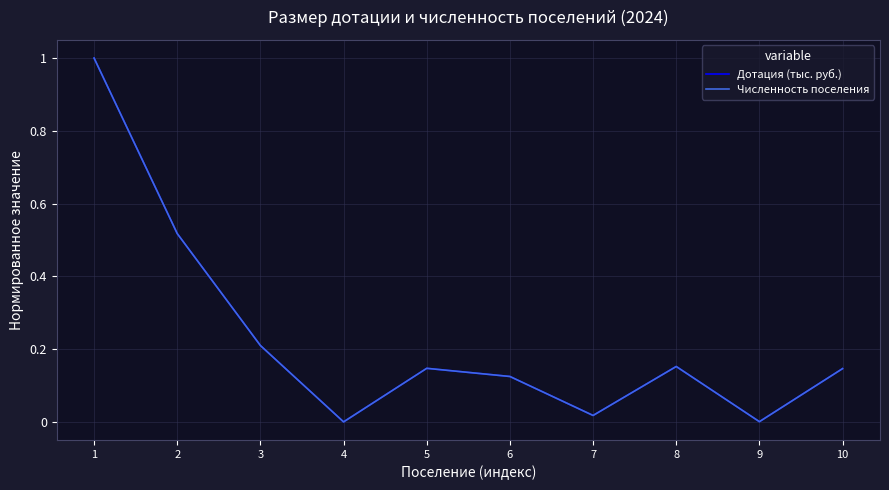

How many interior local peaks does the Дотация (тыс. руб.) series have?

2